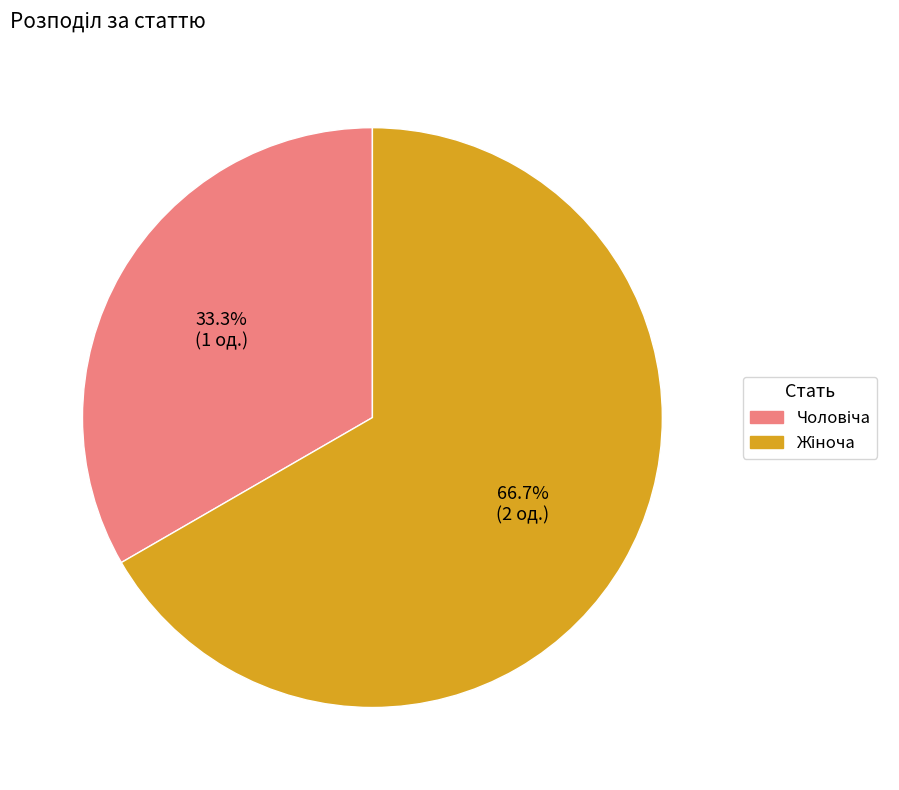

Is there any slice that represents more than half of the pie?

Yes